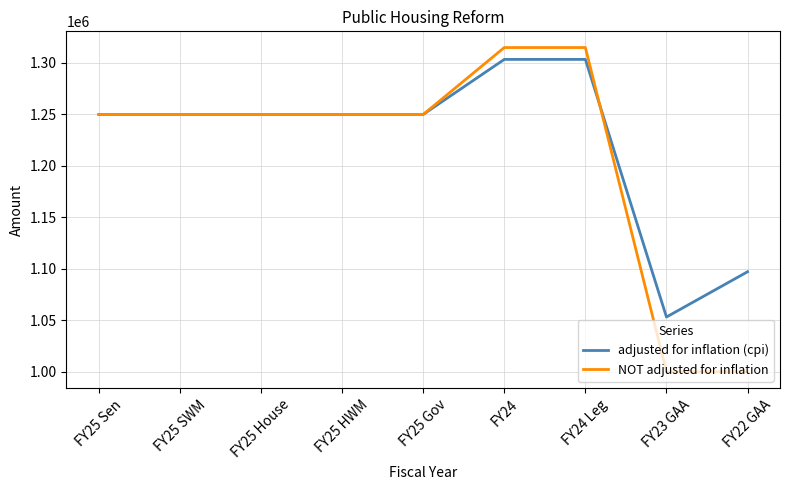

What is the highest value of the NOT adjusted for inflation series?

1315000